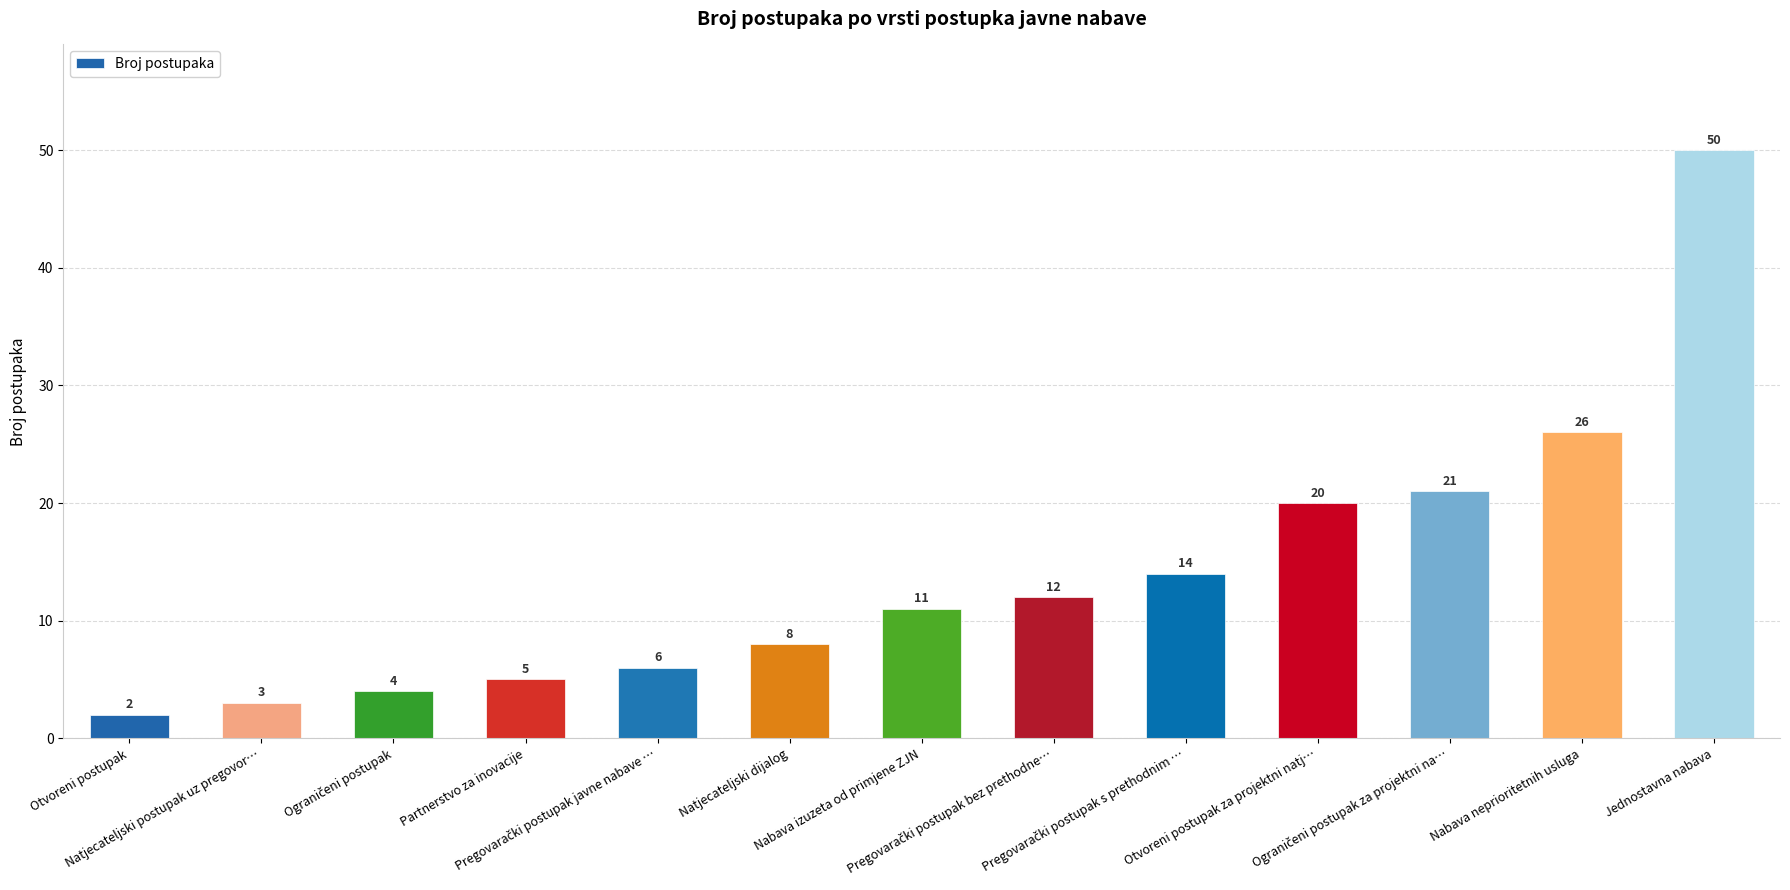

At which label is the value closest to 26?

Nabava neprioritetnih usluga